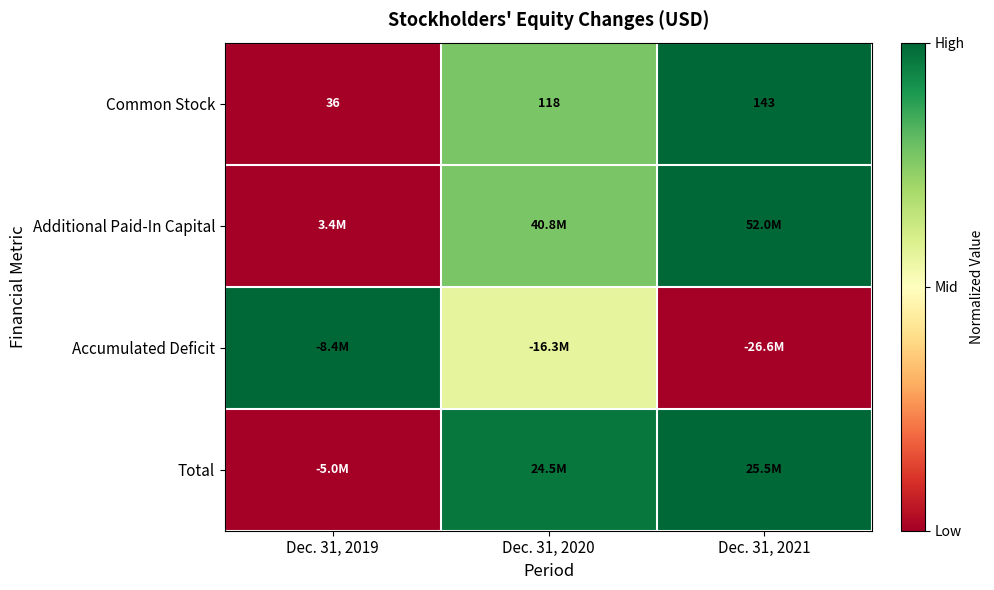

How many series are shown in this chart?

4